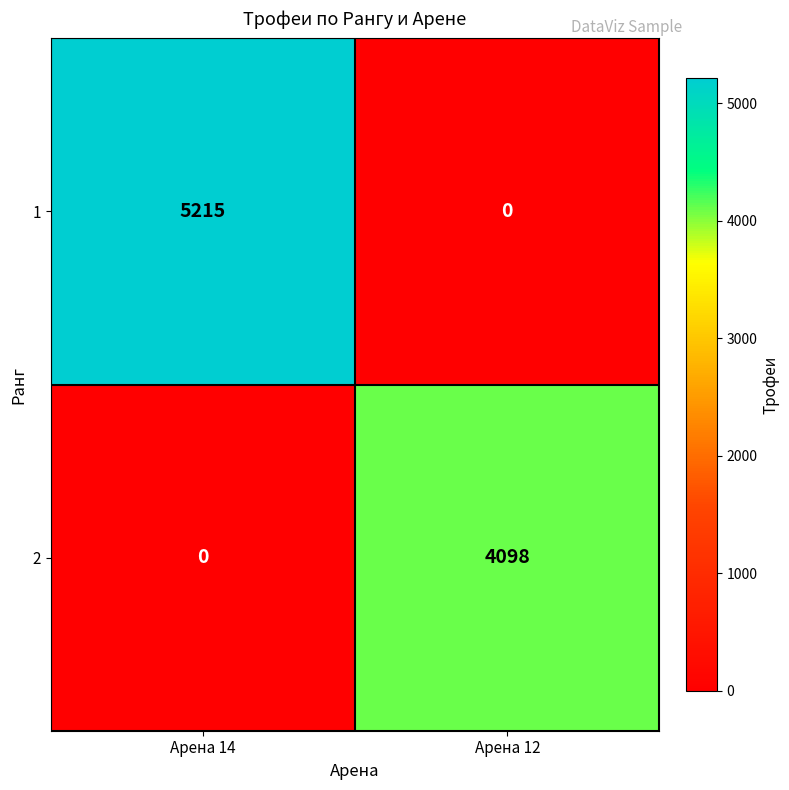

Which category has the lowest value in the 2 series?

Арена 14